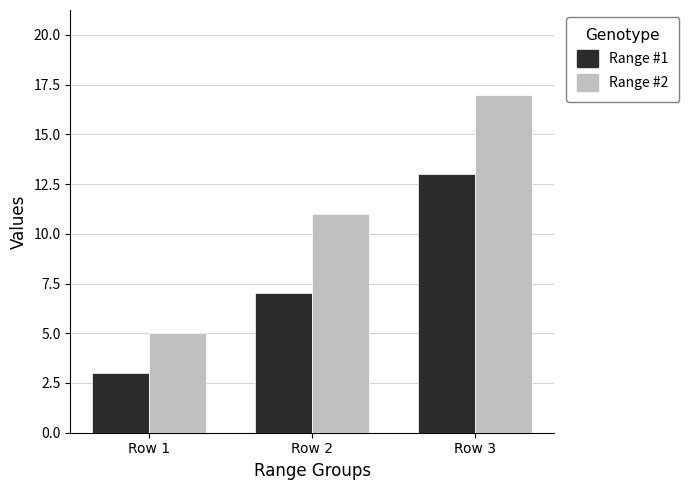

The value of Range #1 at Row 1 is 3. True or false?

True